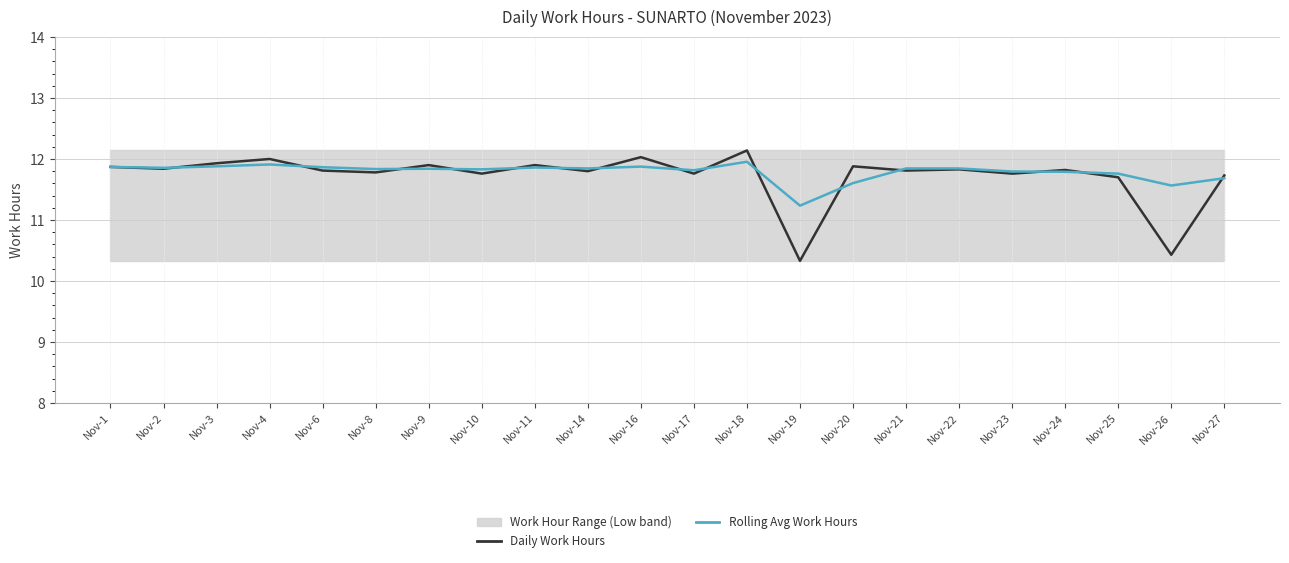

Rank the categories by Daily Work Hours value from highest to lowest.

Nov-18, Nov-16, Nov-4, Nov-3, Nov-9, Nov-11, Nov-20, Nov-1, Nov-2, Nov-22, Nov-24, Nov-6, Nov-21, Nov-14, Nov-8, Nov-10, Nov-17, Nov-23, Nov-27, Nov-25, Nov-26, Nov-19